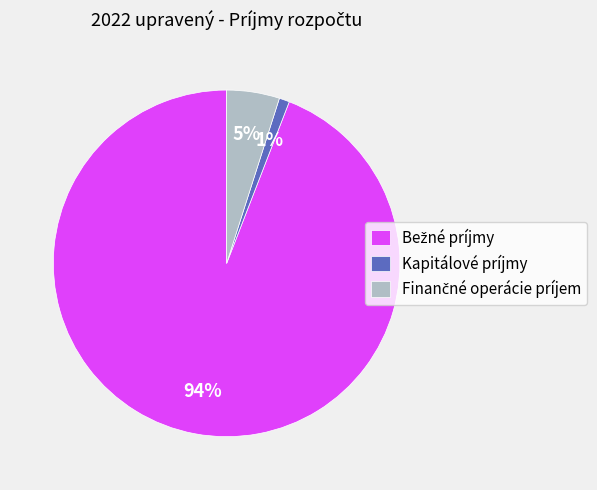

What is the smallest slice in the pie chart?

Kapitálové príjmy